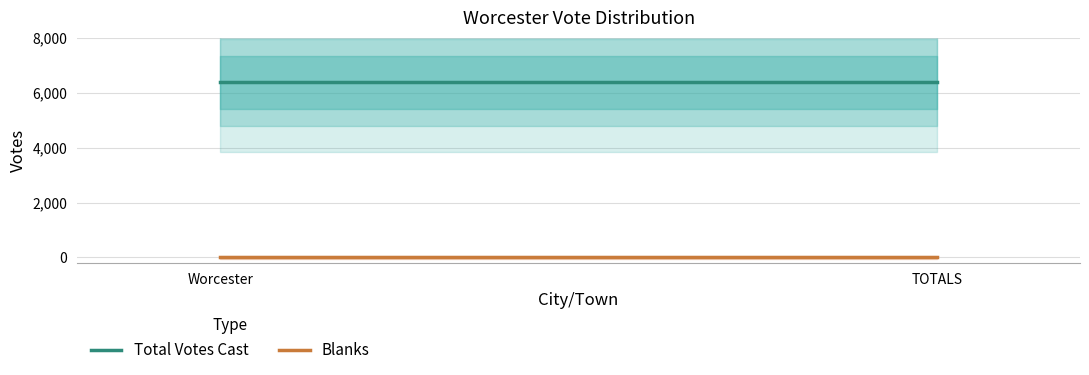

Is it true that Total Votes Cast equals 9275 at TOTALS?

False